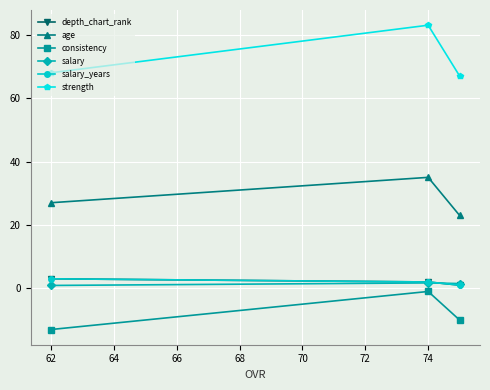

The value of consistency at 62 is -21.5. True or false?

False